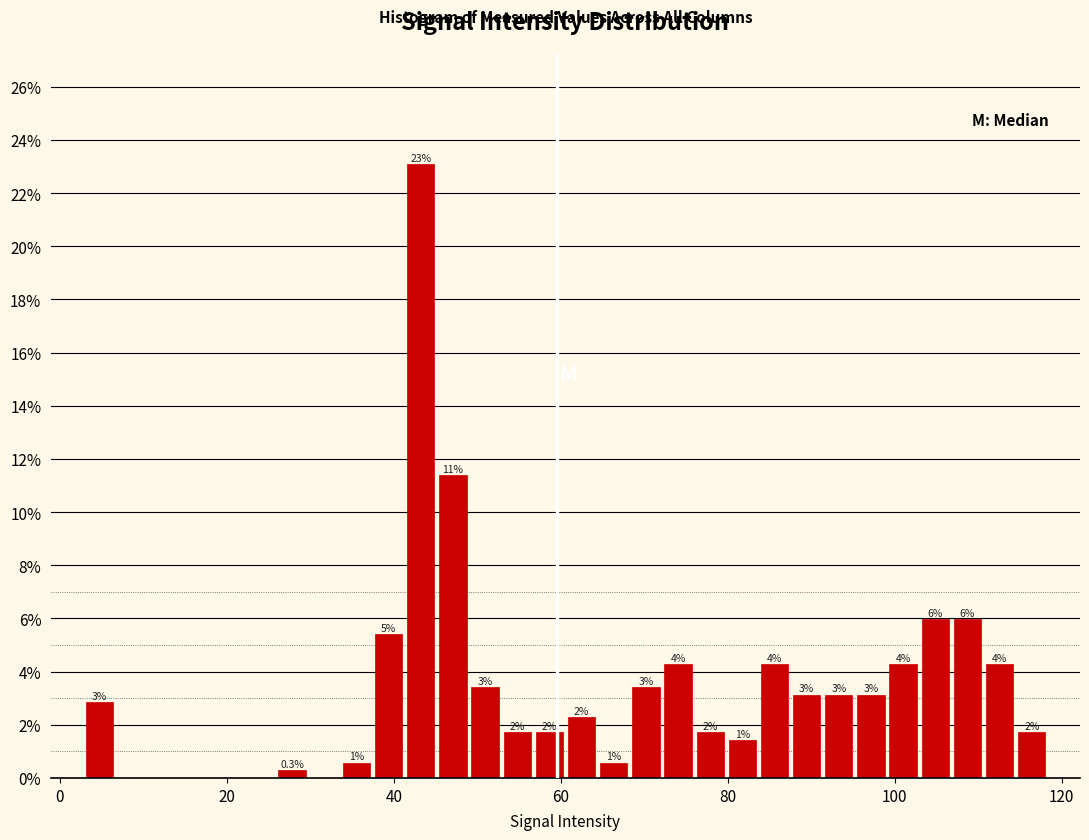

Read against the x-axis, roughly where is the centre of the tallest bar?

44